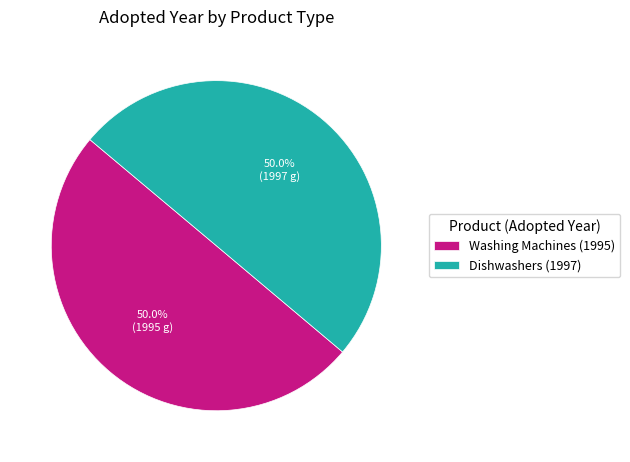

Combined, do Dishwashers (1997) and Washing Machines (1995) account for over 50%?

Yes